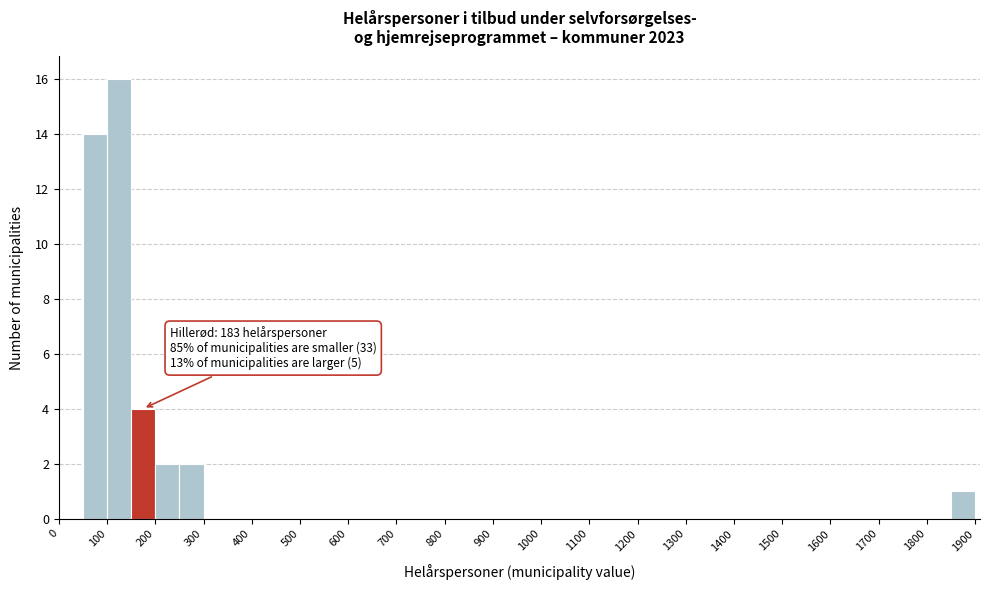

Over which range of the x-axis is the bar tallest?

100 to 150